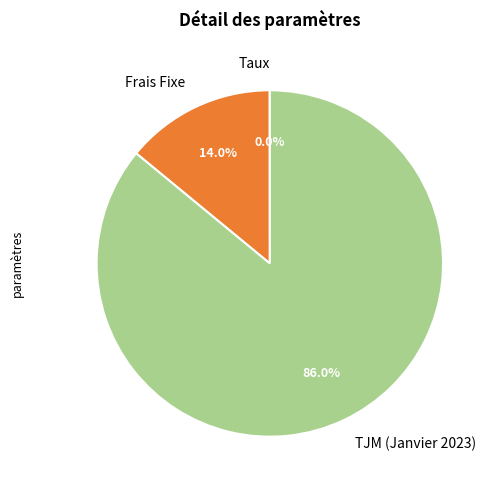

Between Frais Fixe and TJM (Janvier 2023), which is larger?

TJM (Janvier 2023)